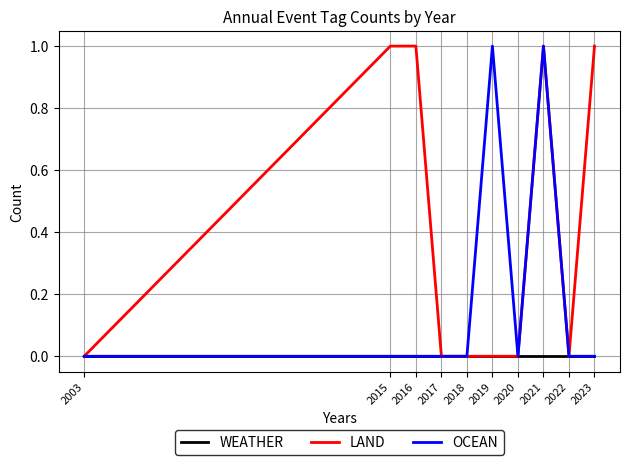

List the series in order of their overall mean, highest first.

LAND, OCEAN, WEATHER